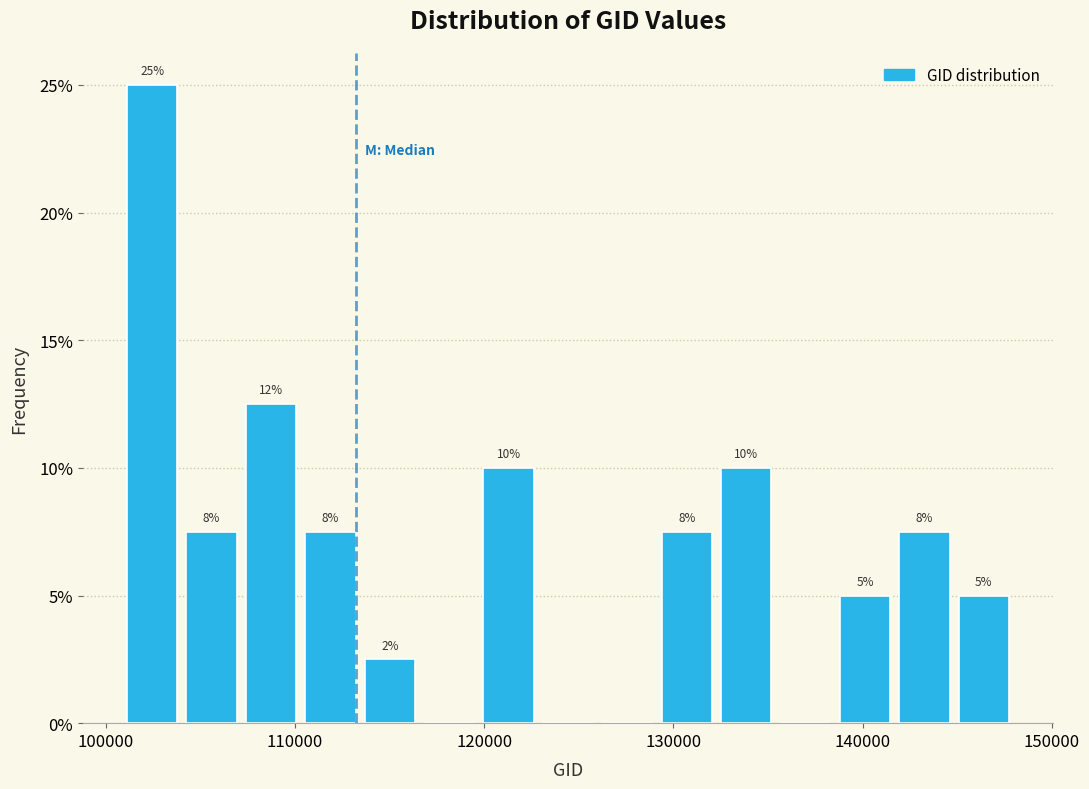

Read against the x-axis, roughly where is the centre of the tallest bar?

102000